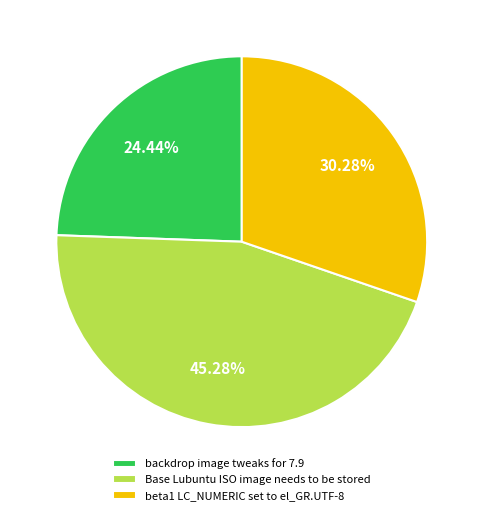

Is there any slice that represents more than half of the pie?

No